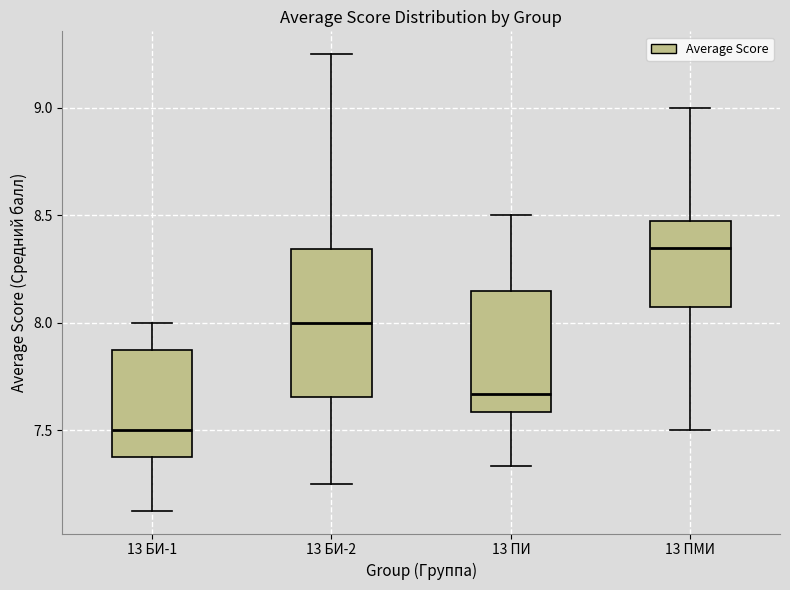

Comparing the boxes themselves (not the whiskers), which one is the tallest?

13 БИ-2